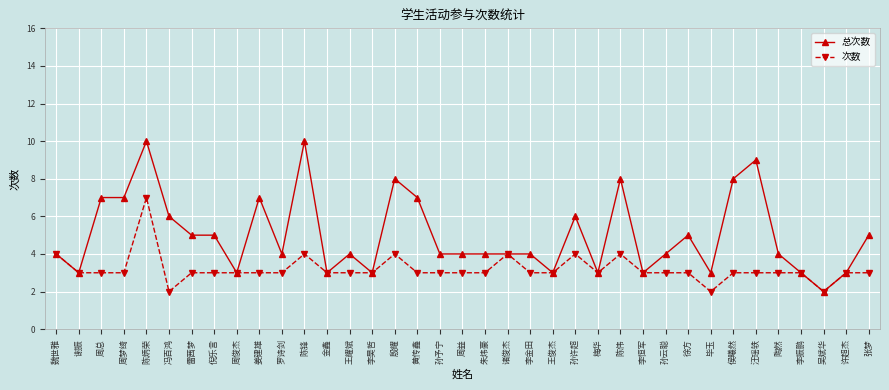

List the series in order of their overall mean, highest first.

总次数, 次数